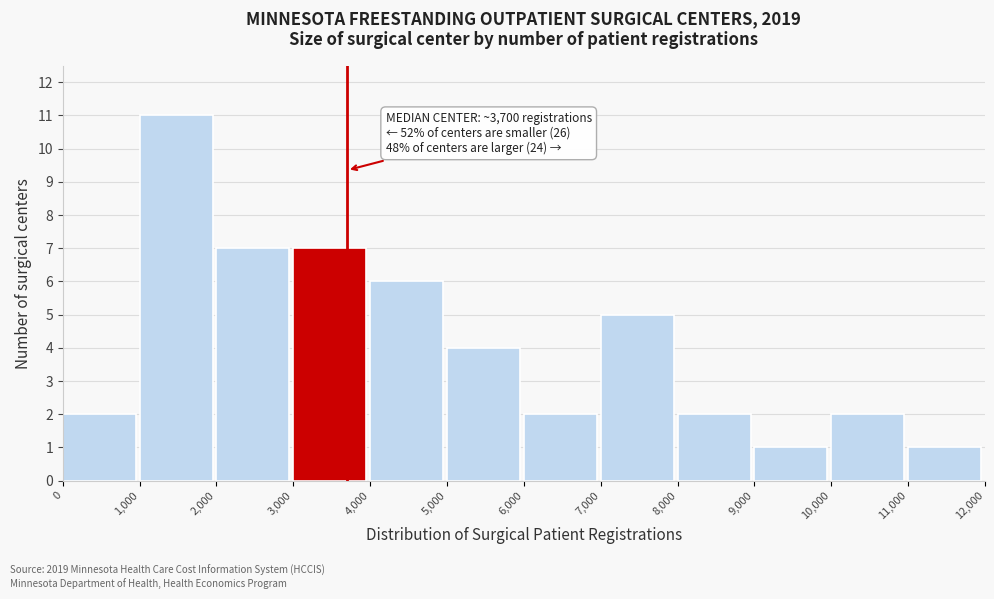

Which range on the x-axis has the tallest bar?

1,000 to 2,000